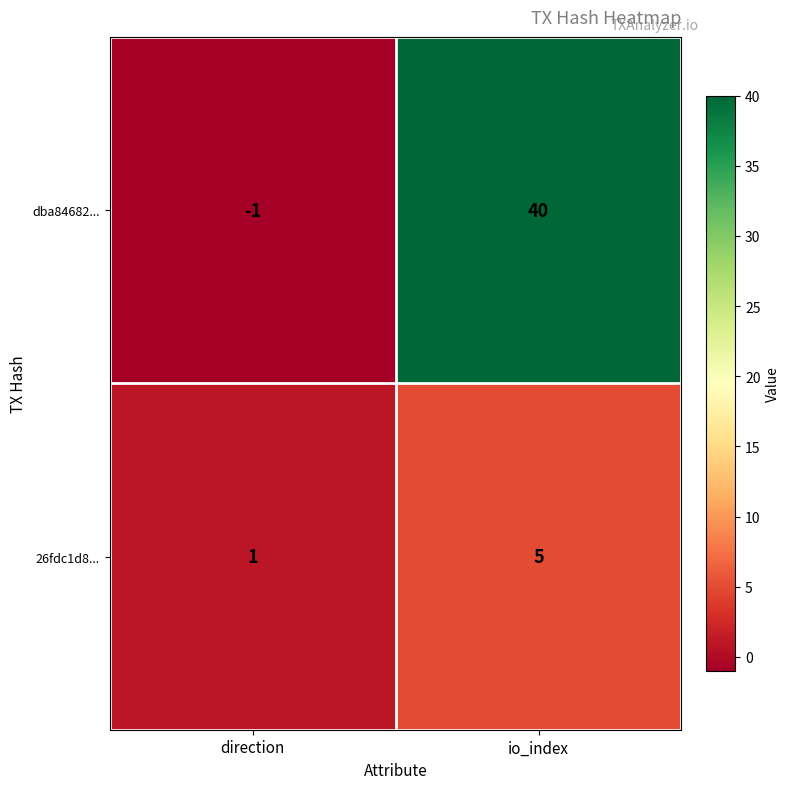

Read the dba84682... value at io_index, to the nearest 5.

40